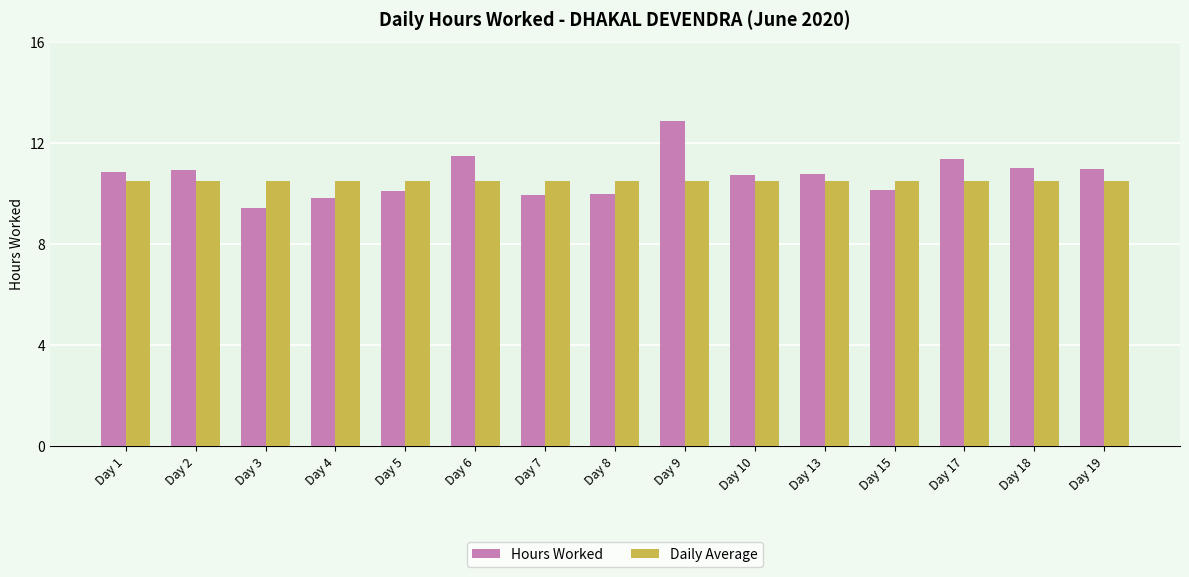

Which label corresponds to the largest value in the chart?

Day 9